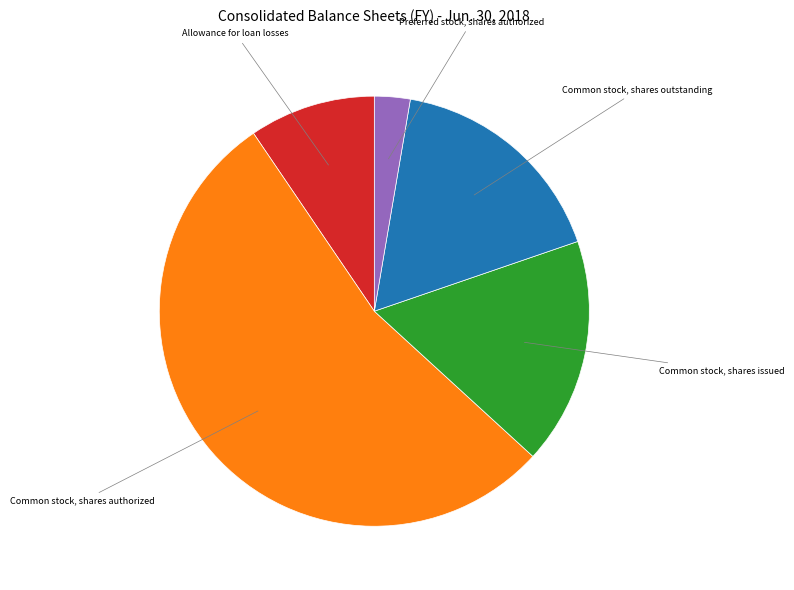

How many segments does this pie chart have?

5